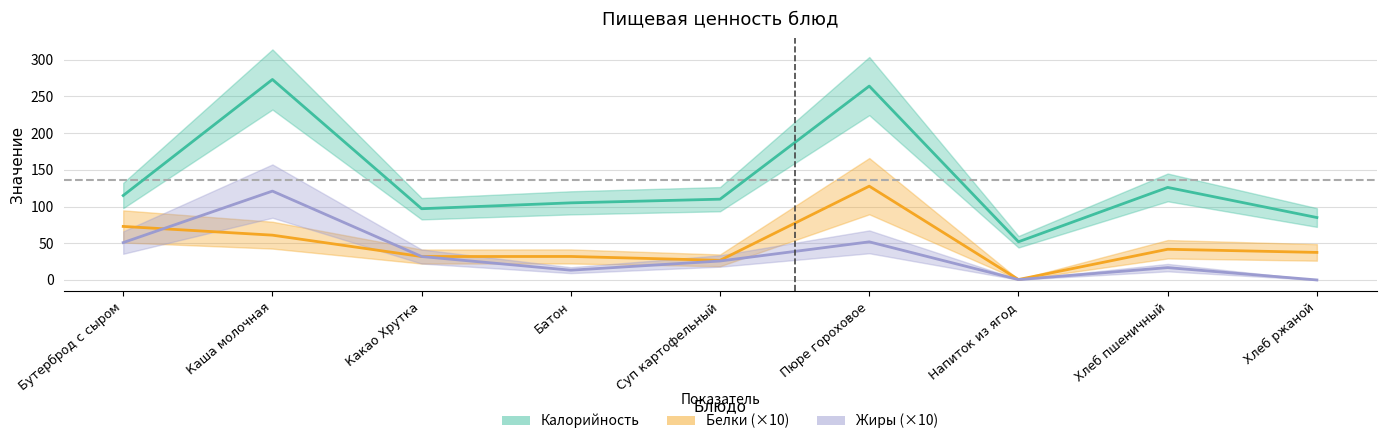

What is the total value across all series at Бутерброд с сыром?

238.8